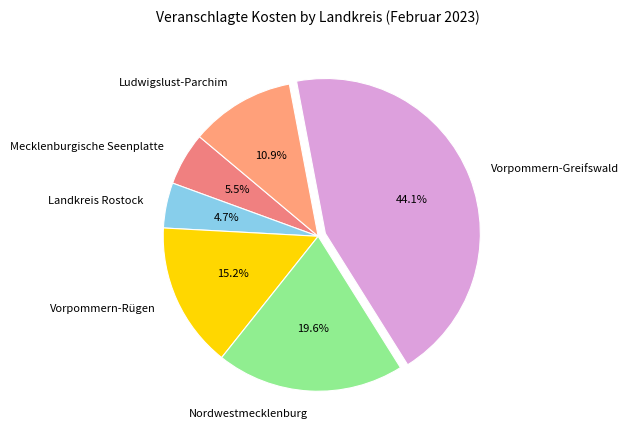

How much of the chart is everything except Vorpommern-Rügen?

84.8%